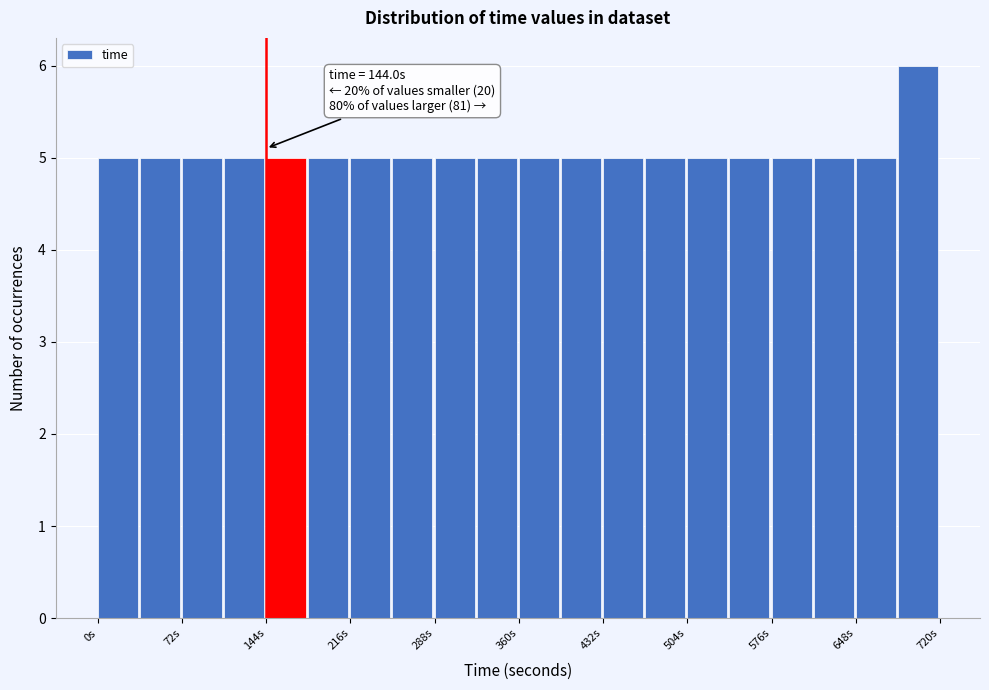

Read against the x-axis, roughly where is the centre of the tallest bar?

700